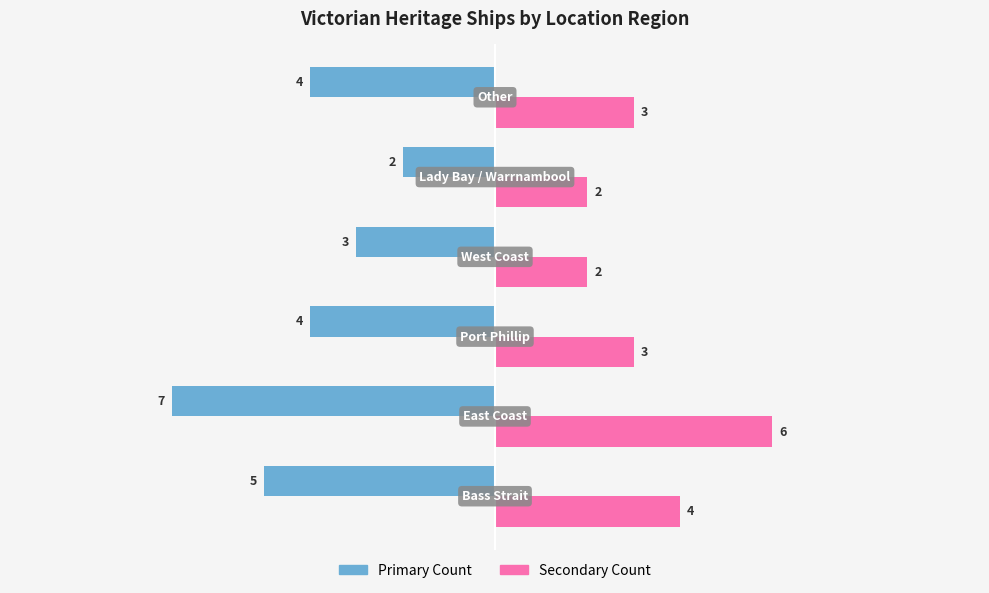

Count the number of data series in this chart.

2